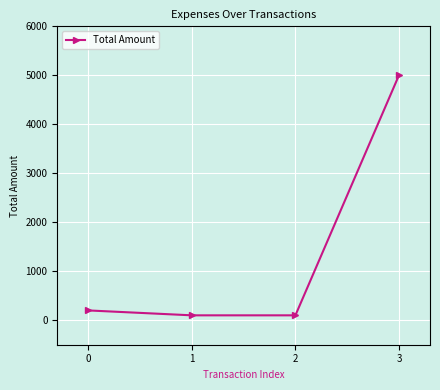

Reading right to left, extract all data points from this chart.

5000	100	100	200